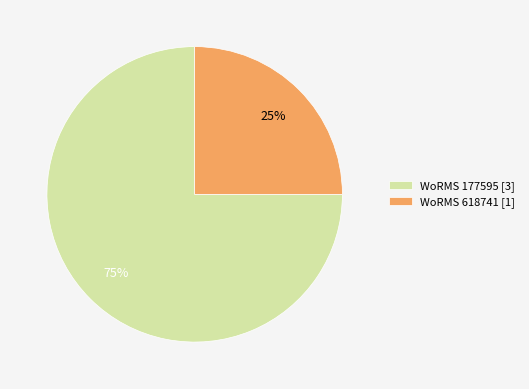

What is the majority slice?

WoRMS 177595 [3]